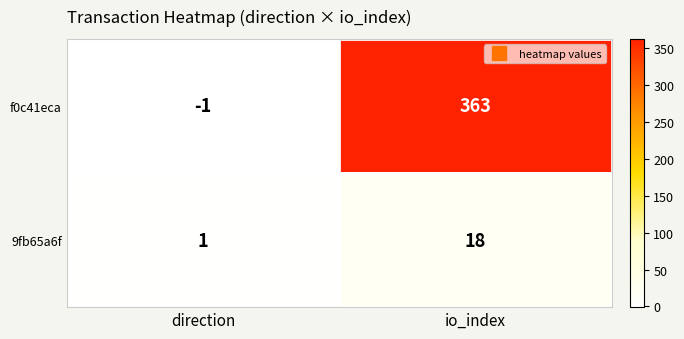

What is the difference between the 9fb65a6f values at io_index and direction?

17